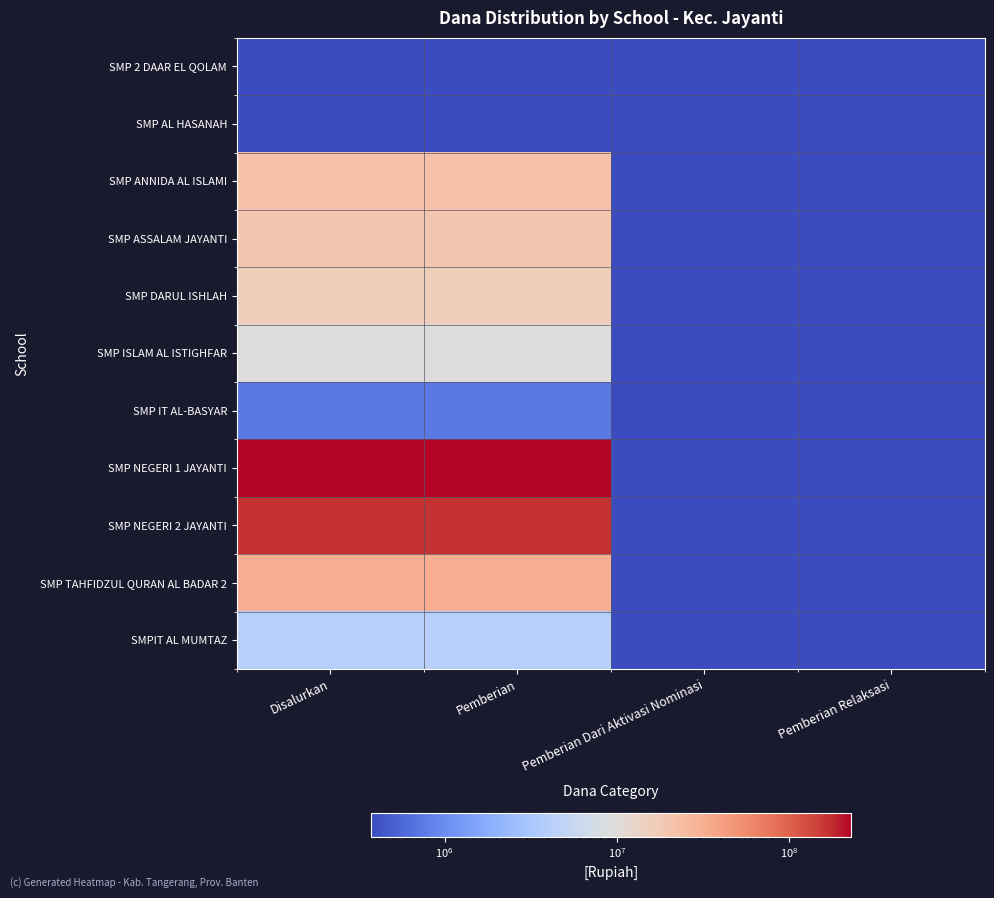

Which series has the largest total across all categories?

SMP NEGERI 1 JAYANTI